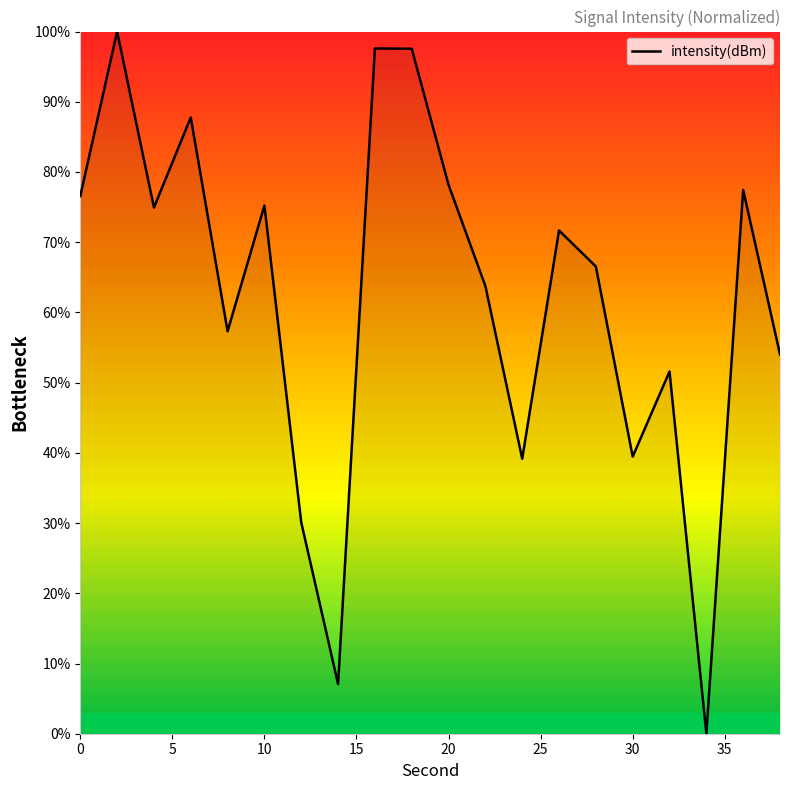

What is the greatest value displayed?

100.0